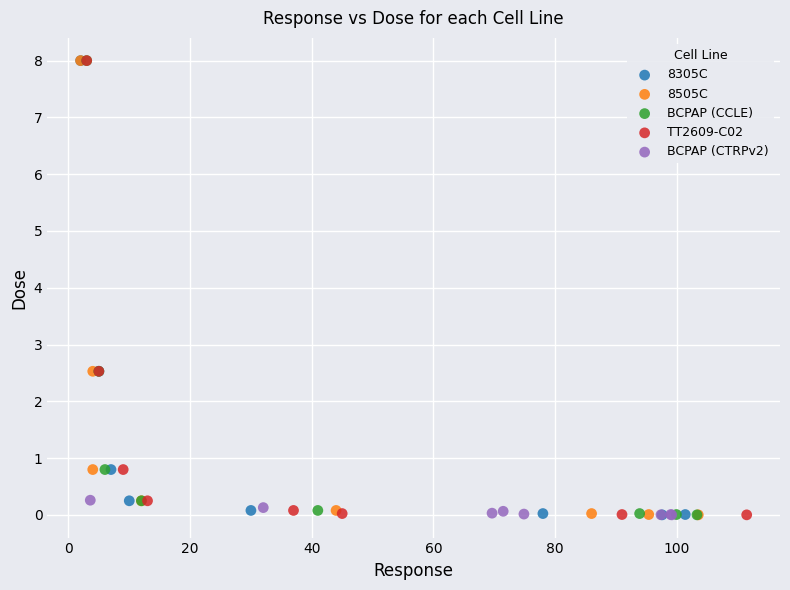

What are all the series names shown in the legend?

8305C, 8505C, BCPAP (CCLE), TT2609-C02, BCPAP (CTRPv2)